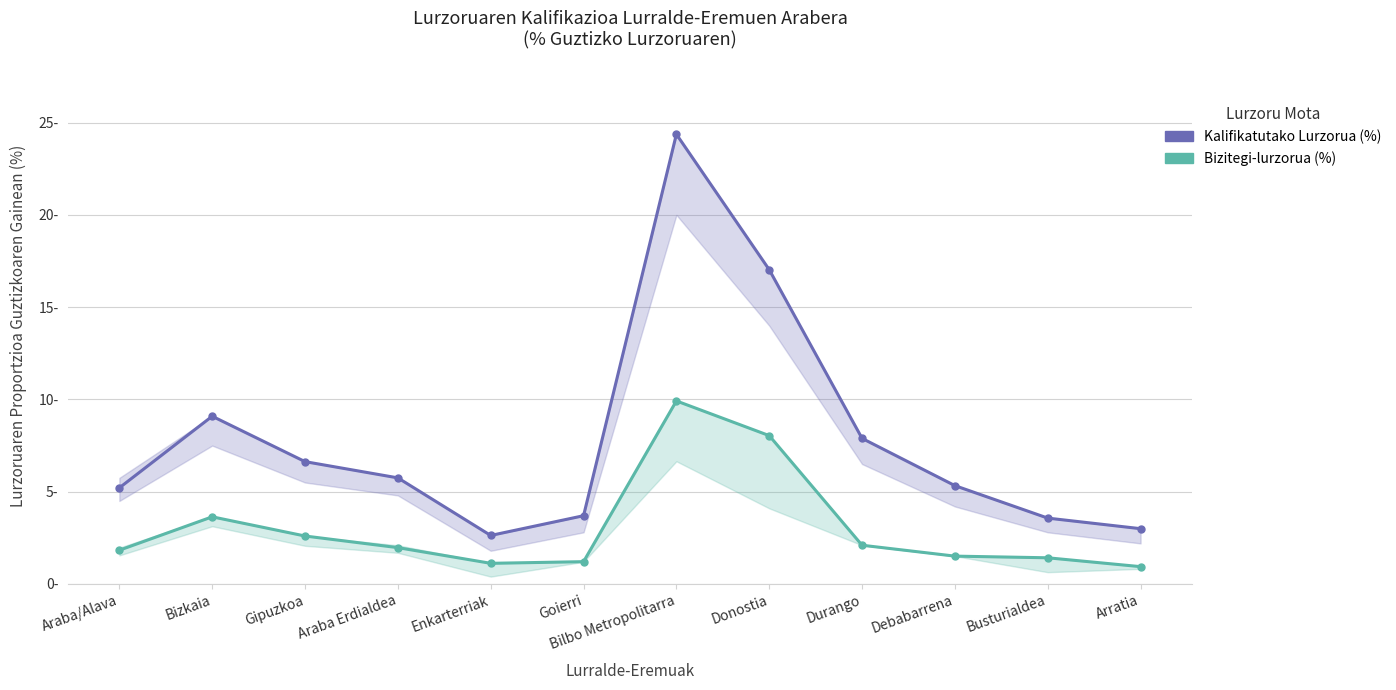

Count the number of categories in the chart.

12